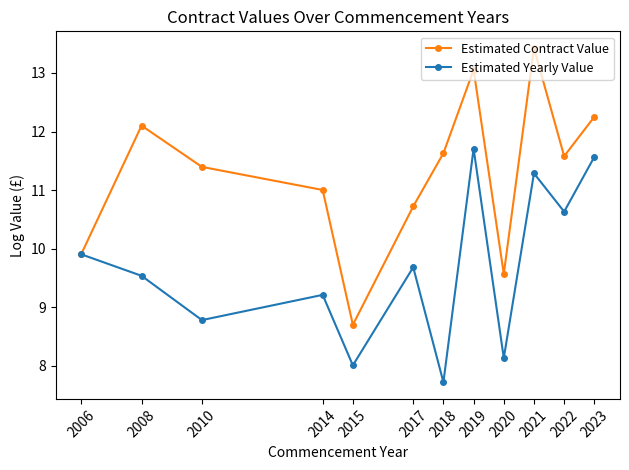

Reading left to right, extract all data points from this chart.

Estimated Contract Value: 2006=9.9	2008=12.1	2010=11.4	2014=11.0	2015=8.7	2017=10.7	2018=11.6	2019=13.1	2020=9.6	2021=13.4	2022=11.6	2023=12.3
Estimated Yearly Value: 2006=9.9	2008=9.5	2010=8.8	2014=9.2	2015=8.0	2017=9.7	2018=7.7	2019=11.7	2020=8.1	2021=11.3	2022=10.6	2023=11.6